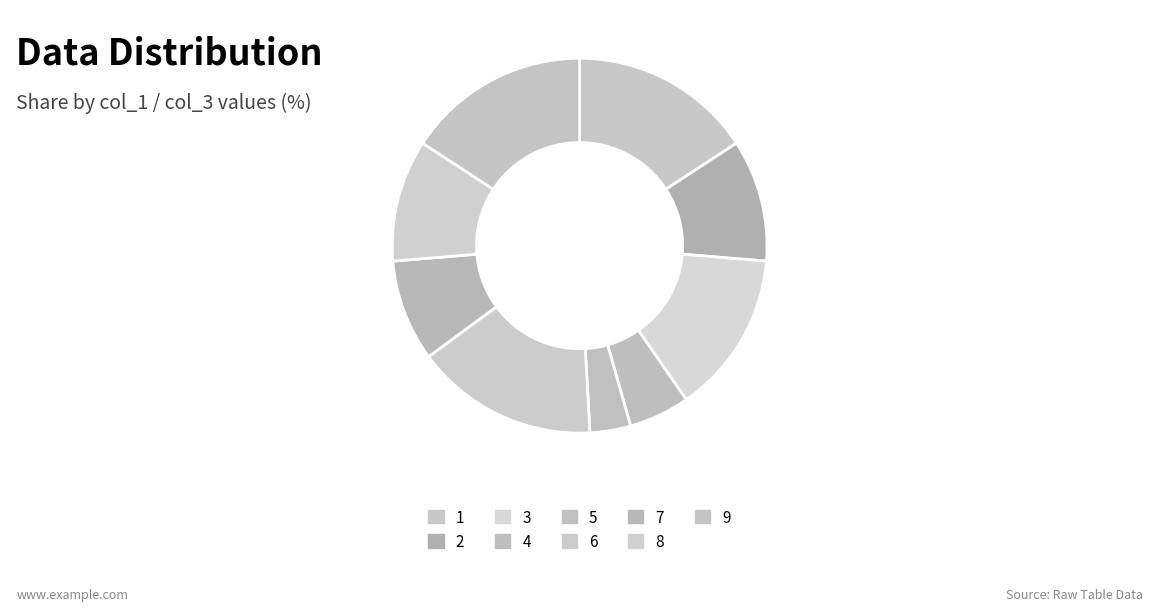

To the nearest percent, what is the difference between the largest and smallest slice percentages?

12%